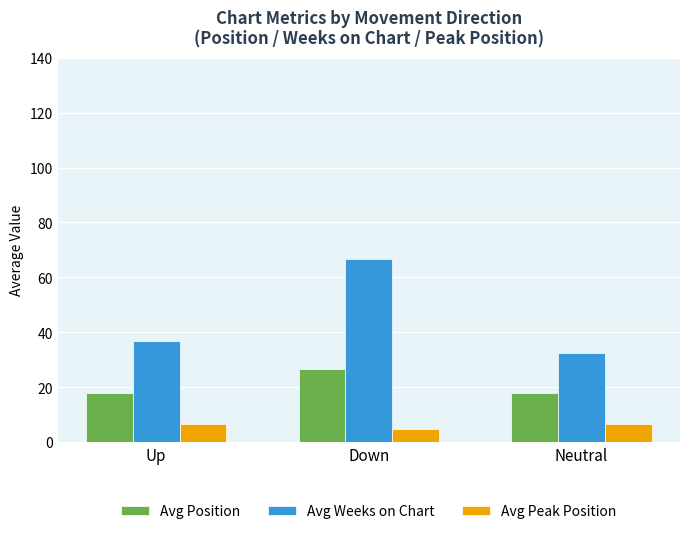

What position from the left is Neutral?

3